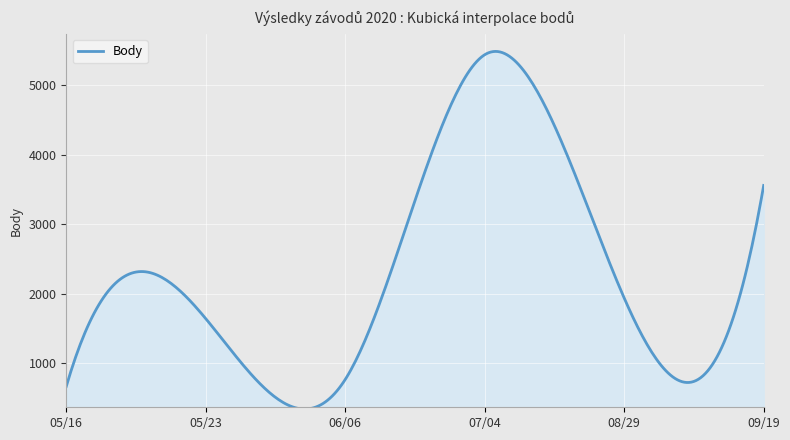

What is the difference between the maximum and minimum values?

5141.0